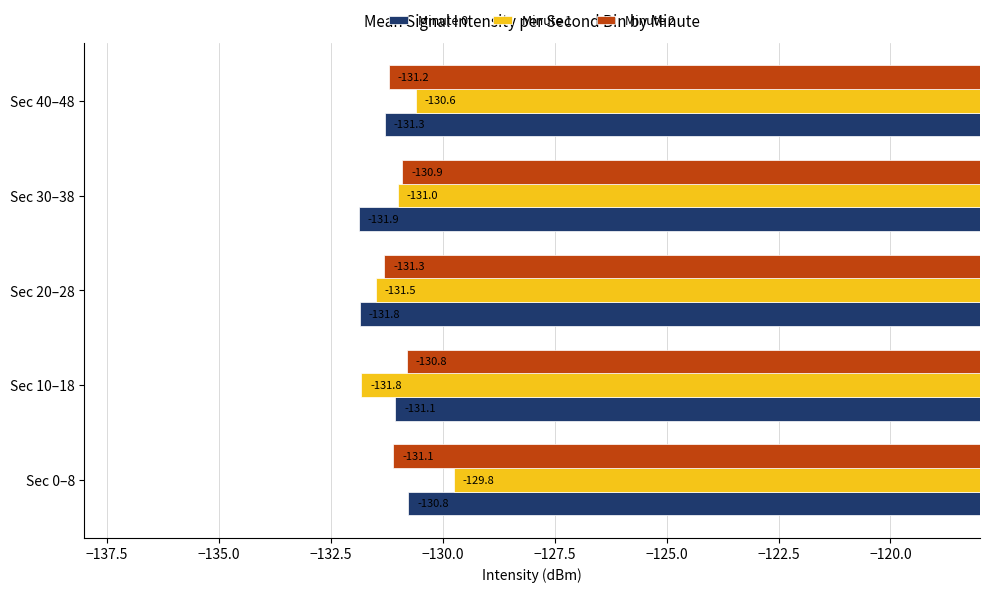

At which category is the sum across all series the highest?

Sec 0–8